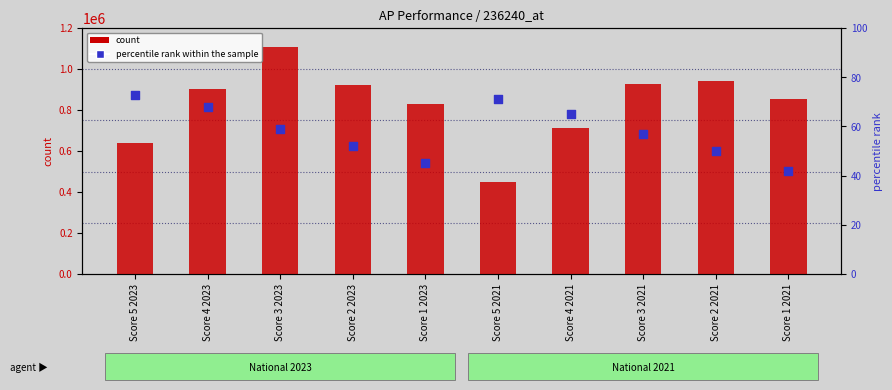

At which category is the sum across all series the highest?

Score 3 2023